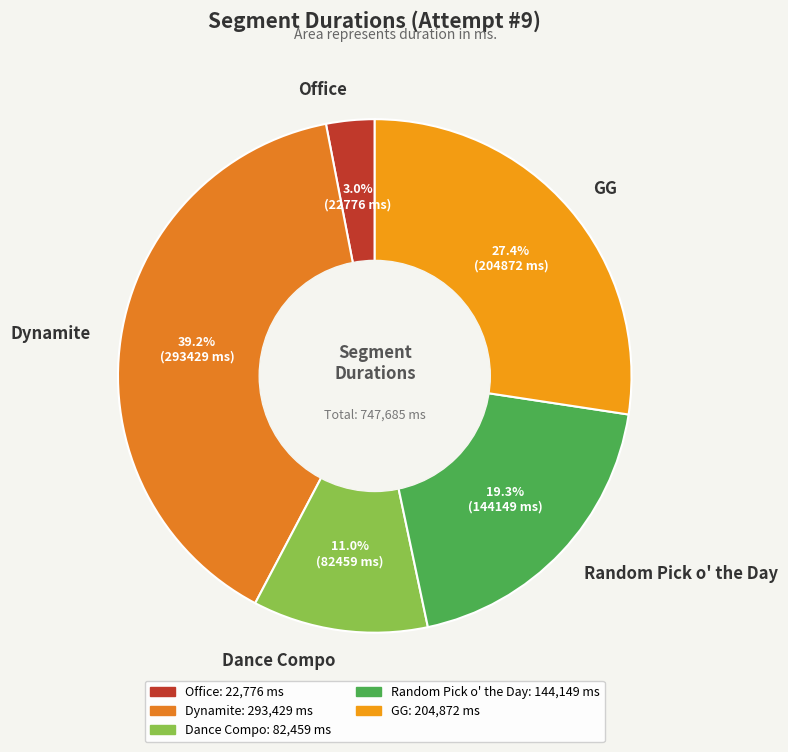

To the nearest percent, what portion does Dance Compo represent?

11%